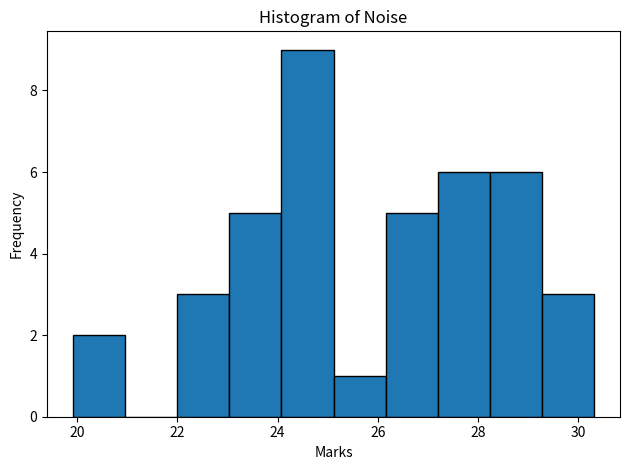

Which range on the x-axis has the tallest bar?

24.0 to 25.2